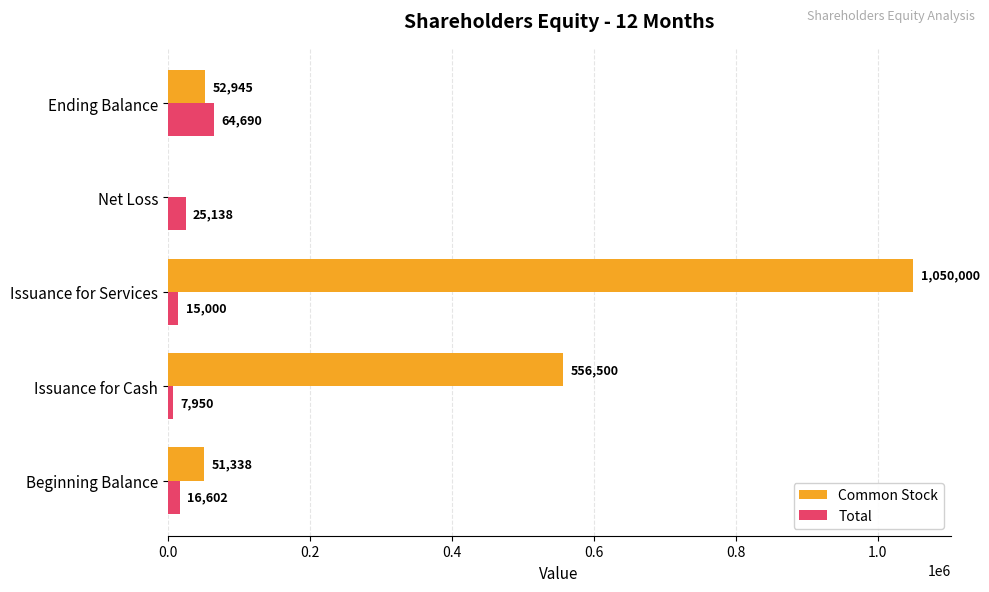

Where is Common Stock nearest to the value 525000?

Issuance for Cash